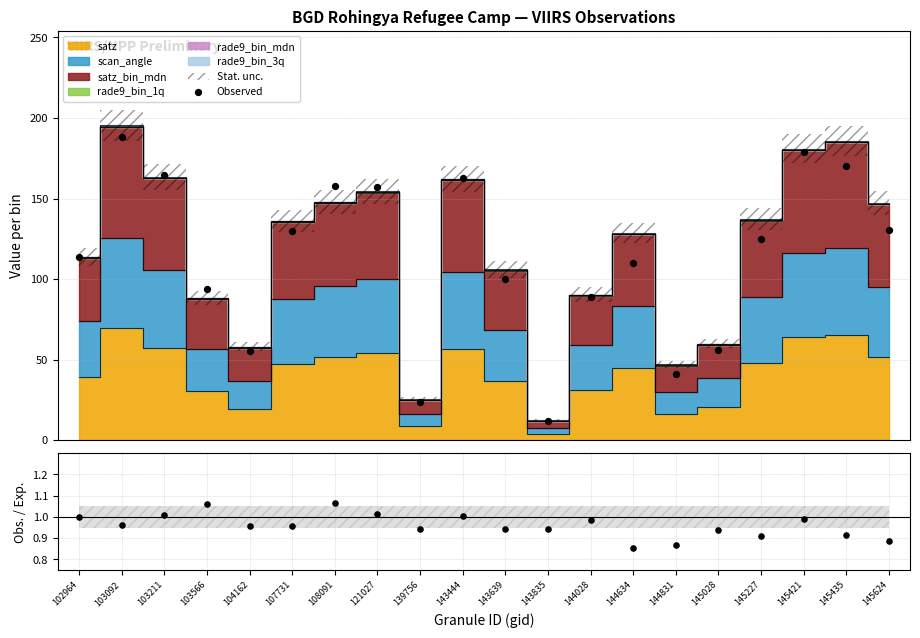

At how many categories does at least one series exceed 122?

10